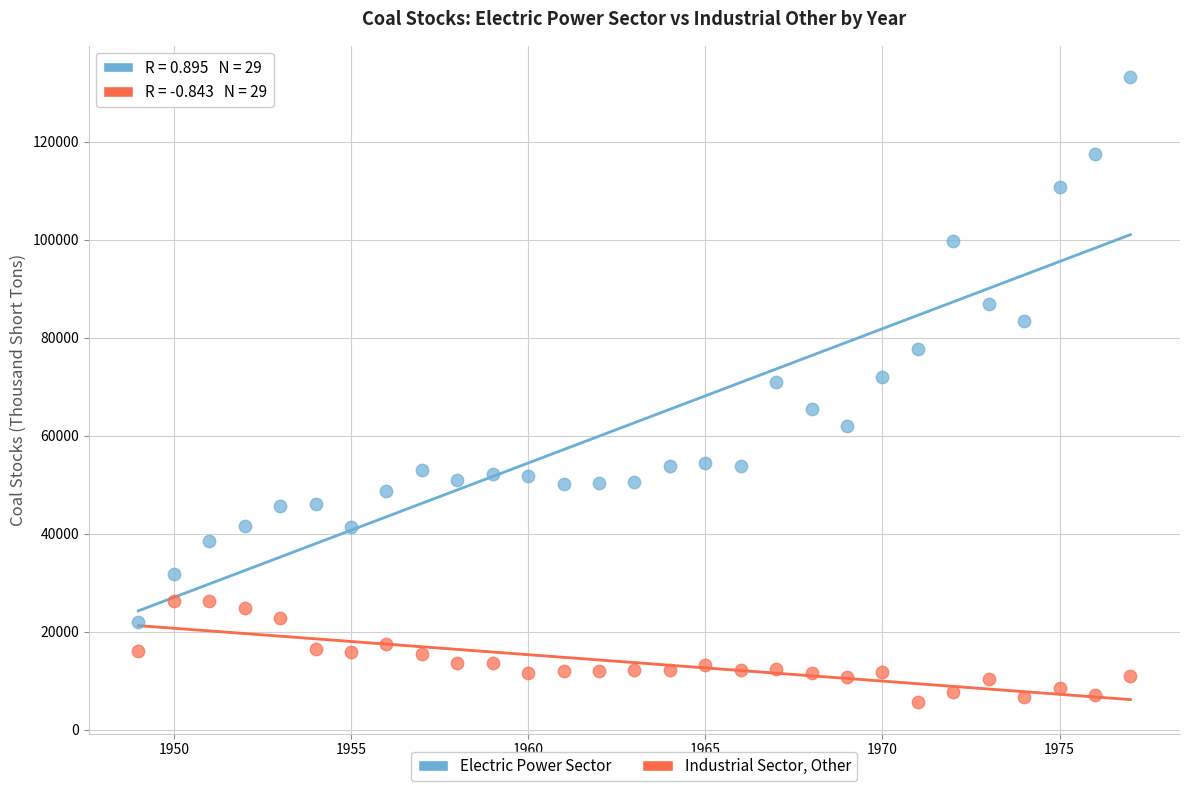

Which series contains the lowest Y value?

Industrial Sector, Other